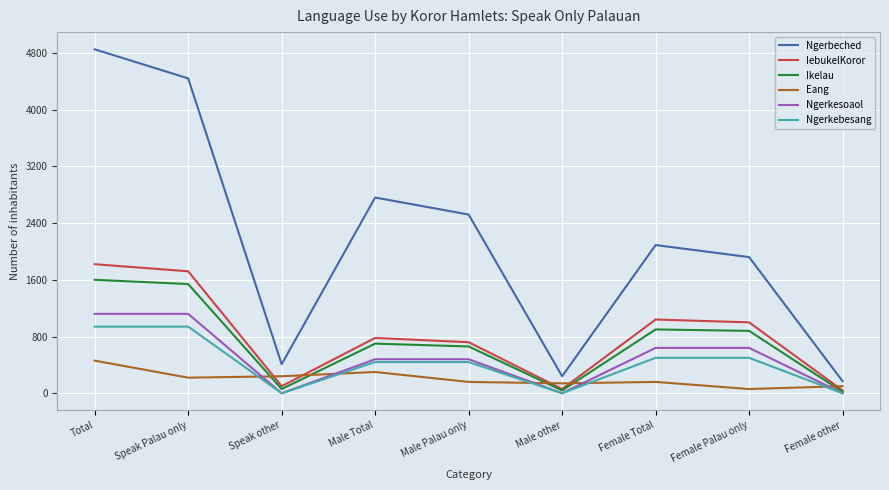

True or false: Ngerbeched and Ikelau cross at least once.

False